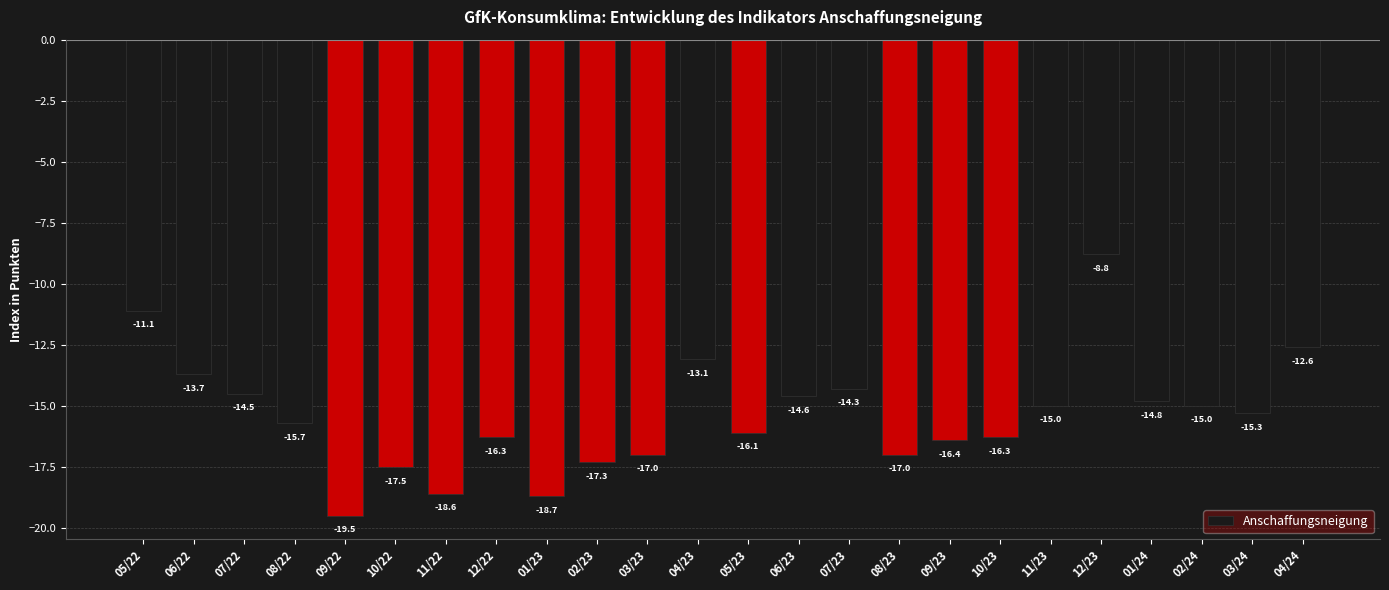

Where does the data first go above -15?

05/22